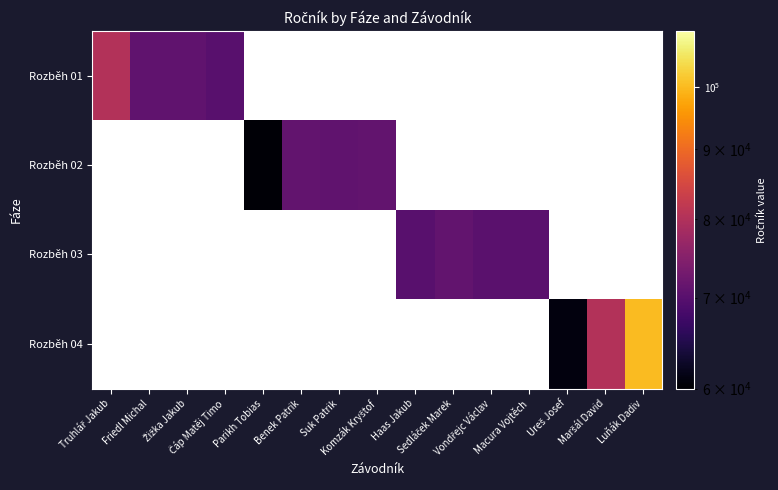

Which has a higher value, Ureš Josef or Komzák Kryštof?

Komzák Kryštof